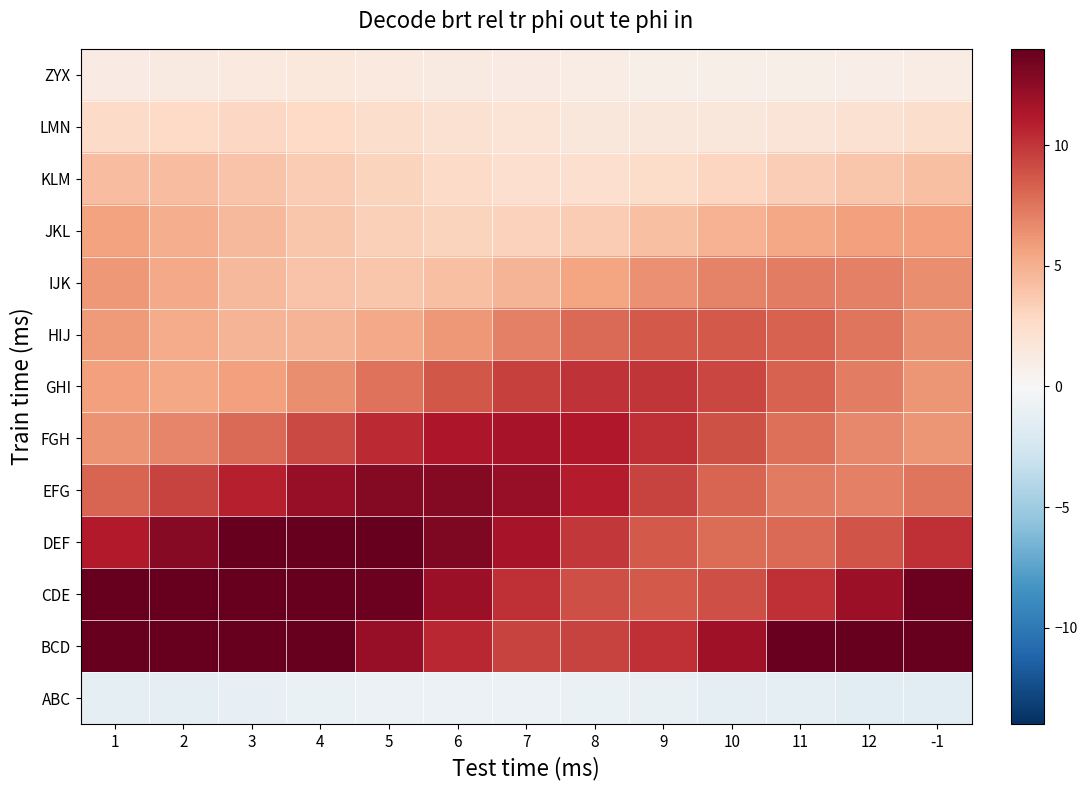

Which has a higher value, 8 or 5?

5